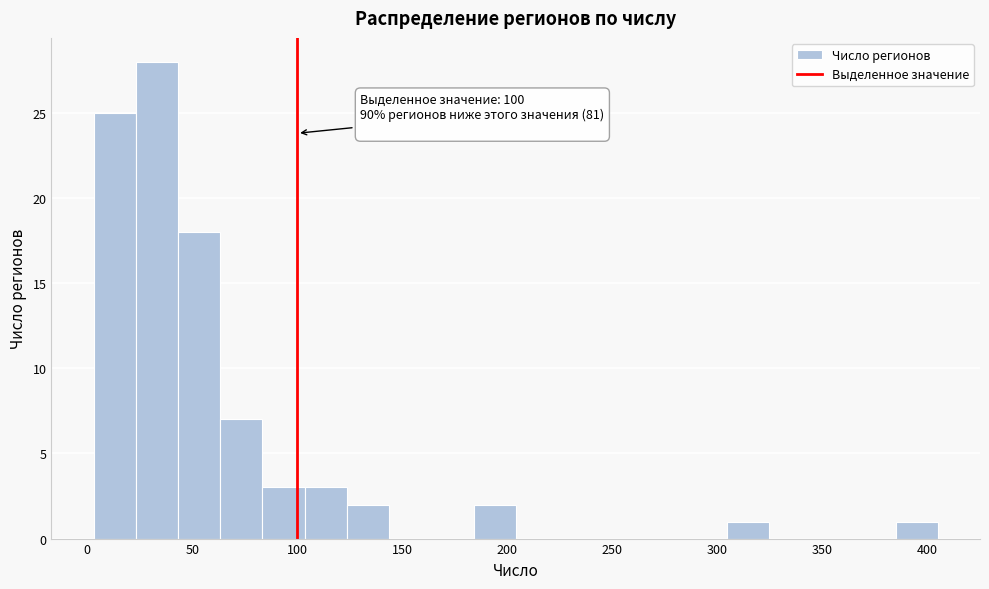

Over which range of the x-axis is the bar tallest?

25 to 45